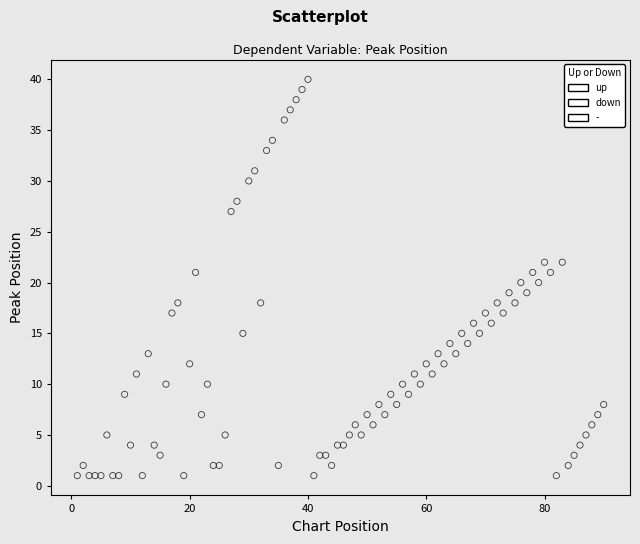

Which series has the widest spread of Y values?

-